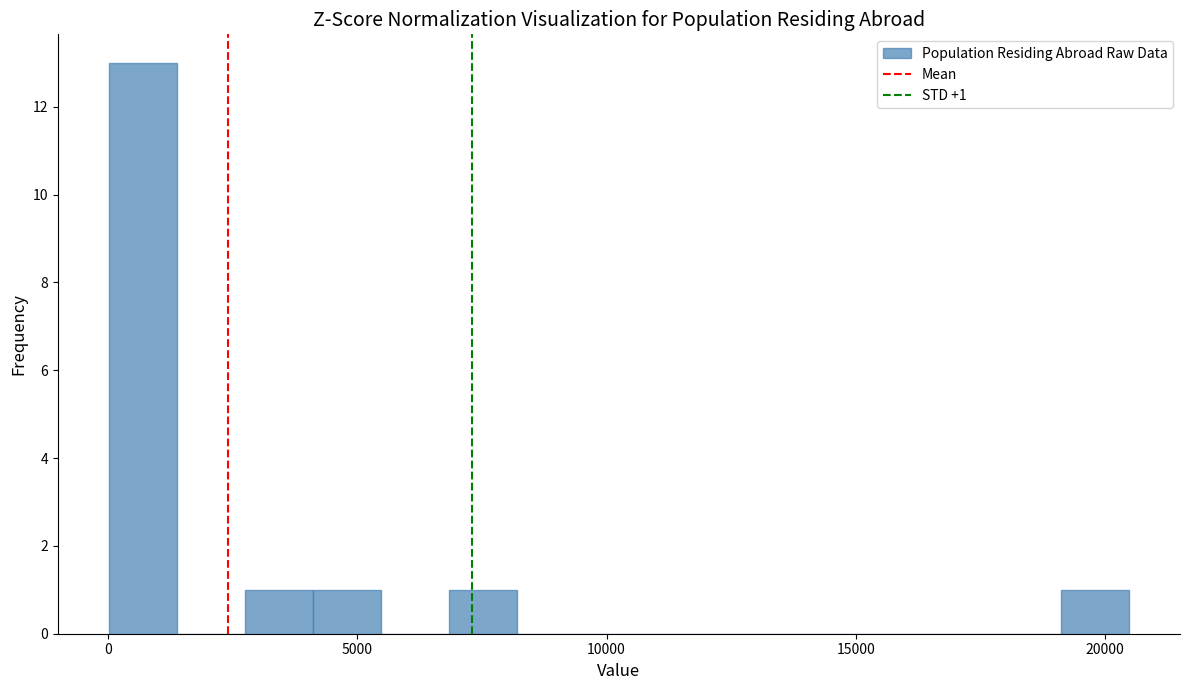

Read against the x-axis, roughly where is the centre of the tallest bar?

500